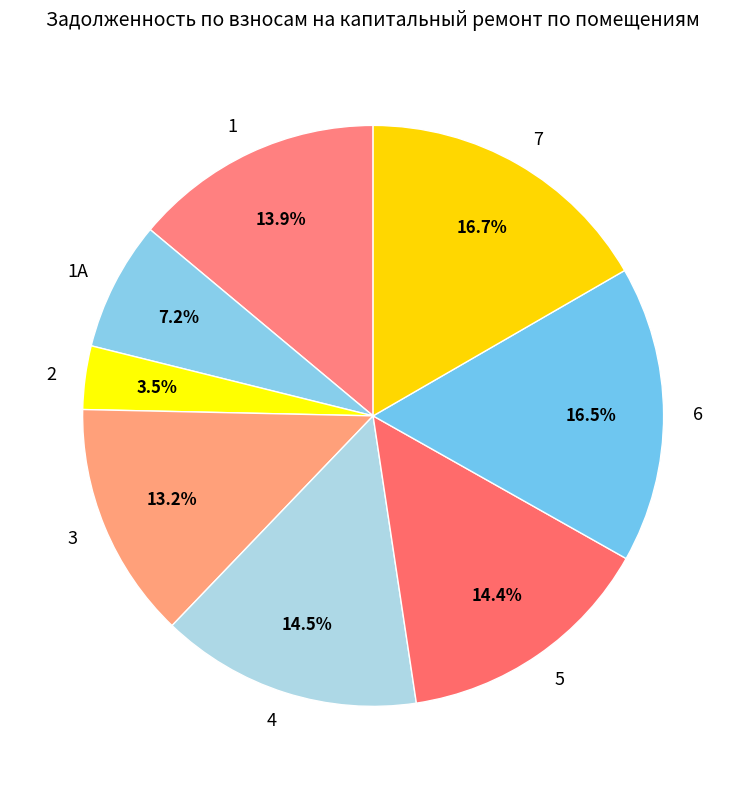

What portion of the pie excludes 3?

86.8%